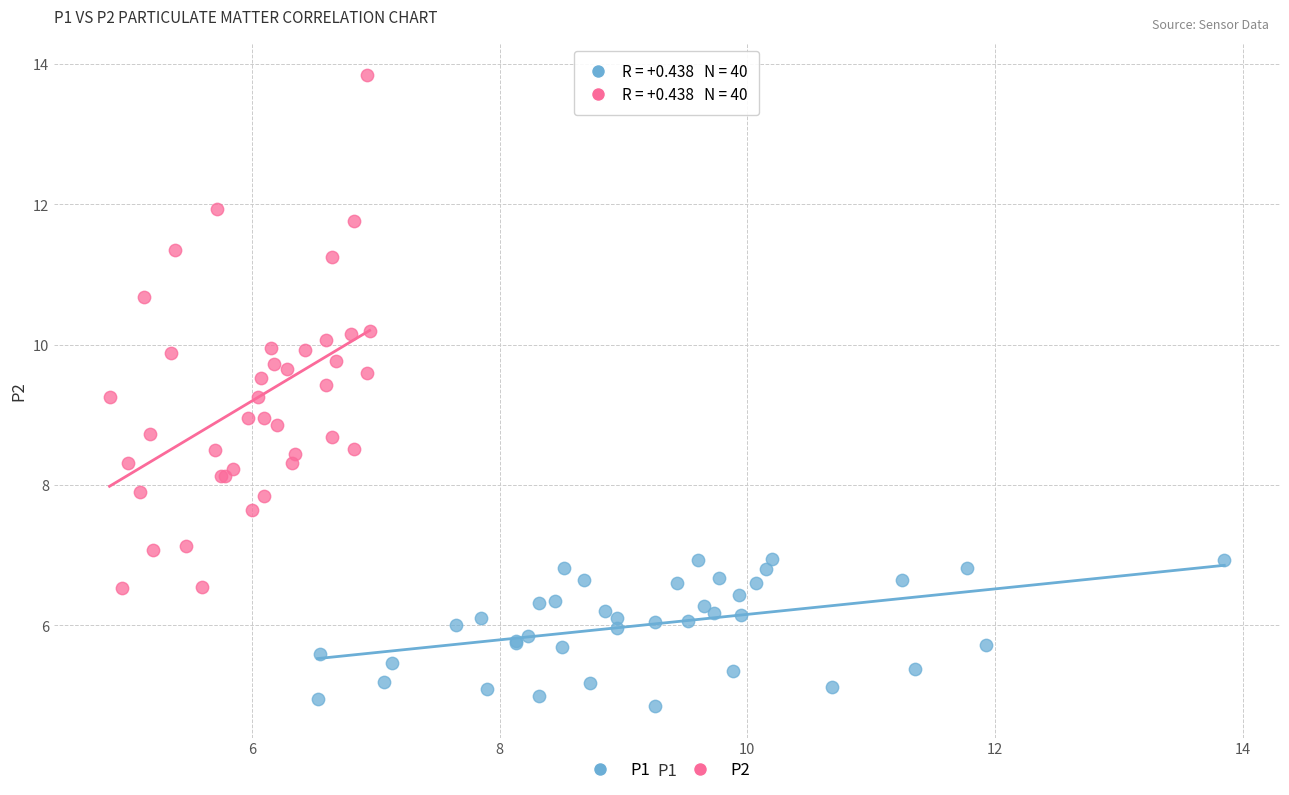

What are all the series names shown in the legend?

P1, P2